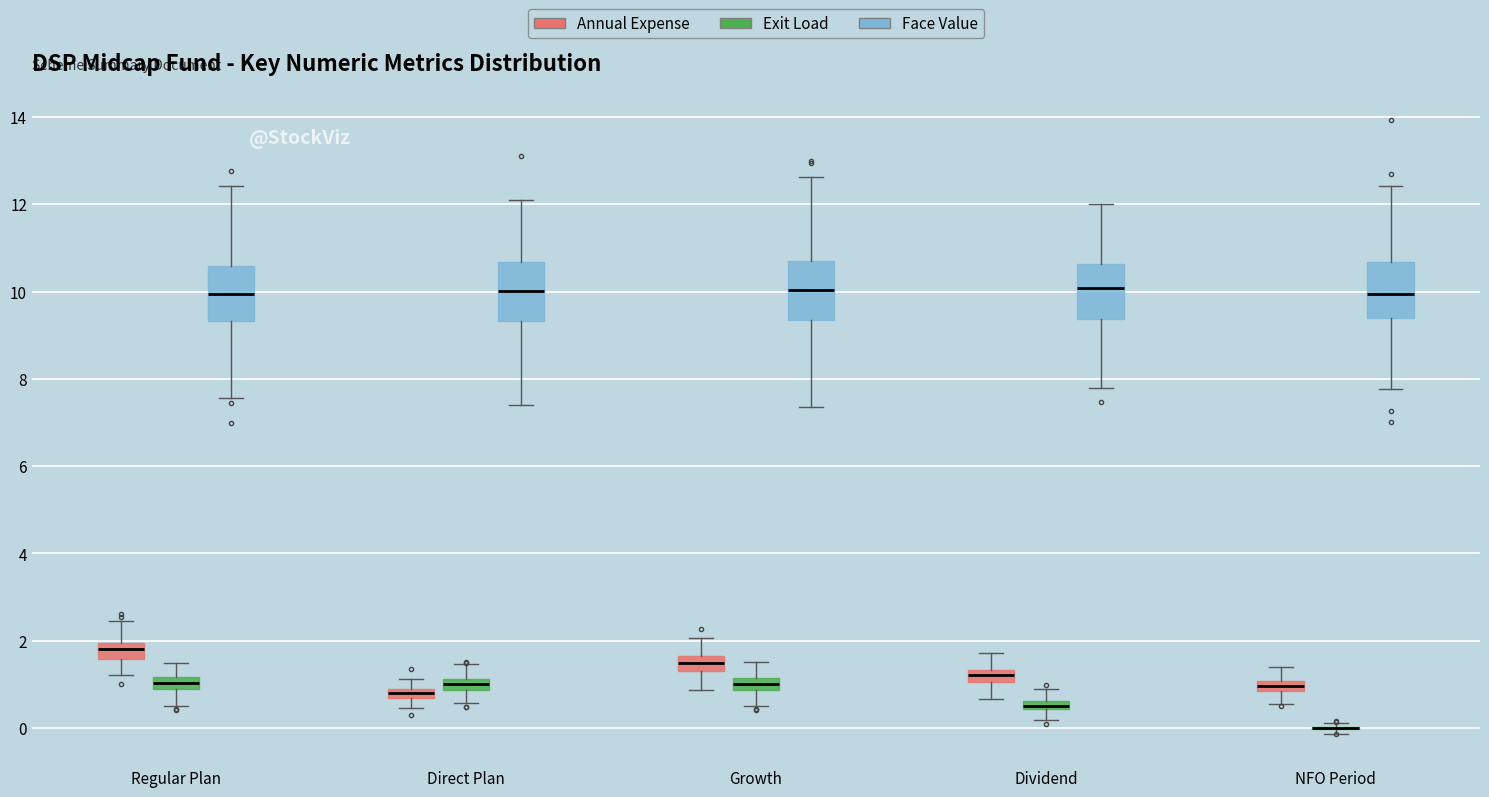

Where does the lower whisker of the box for NFO Period (Annual Expense) end on the y-axis? The values are not printed on the chart, so give them approximately, as read against the axis.

0.6